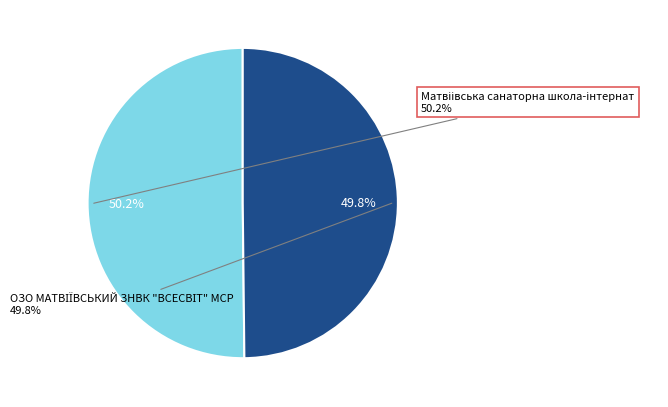

Does ОЗО МАТВІЇВСЬКИЙ ЗНВК "ВСЕСВІТ" МСР represent more than half of the total?

No